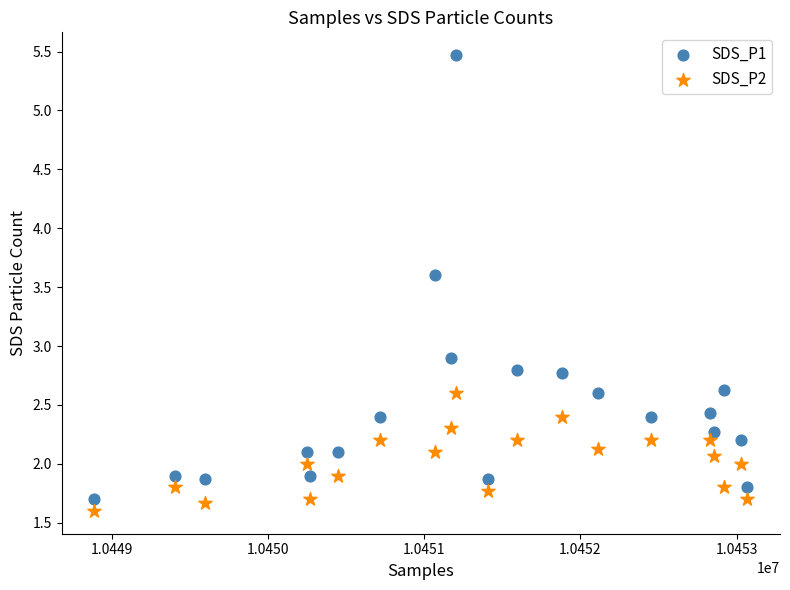

Which series has the widest spread of Y values?

SDS_P1